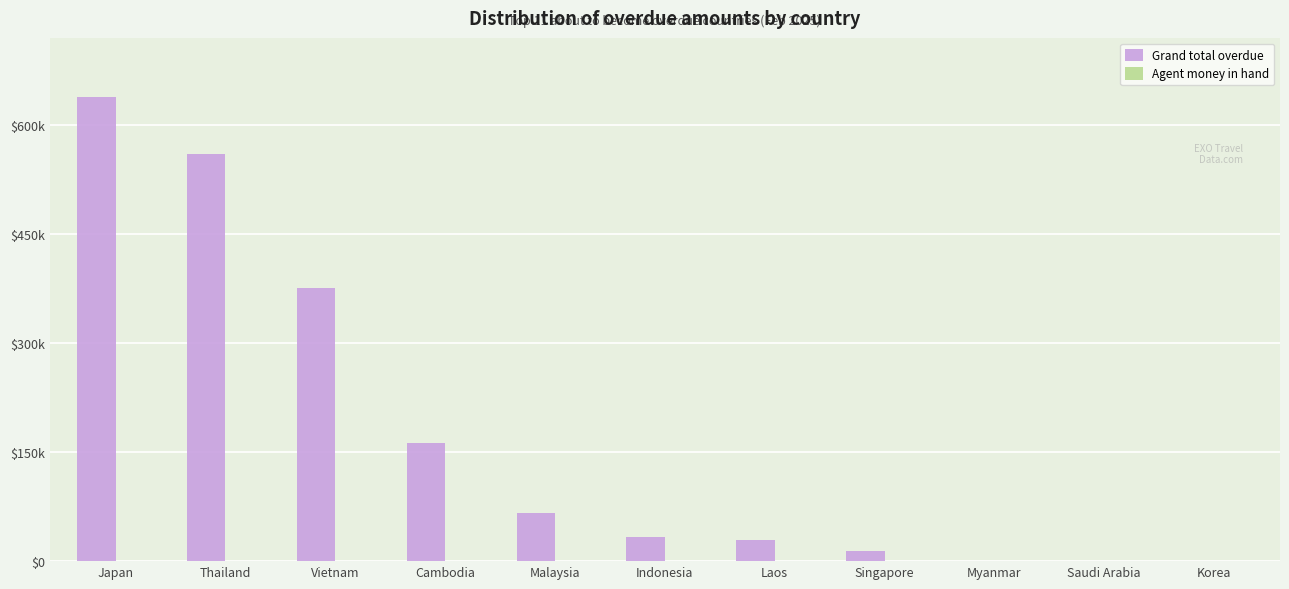

At which category is the sum across all series the highest?

Japan